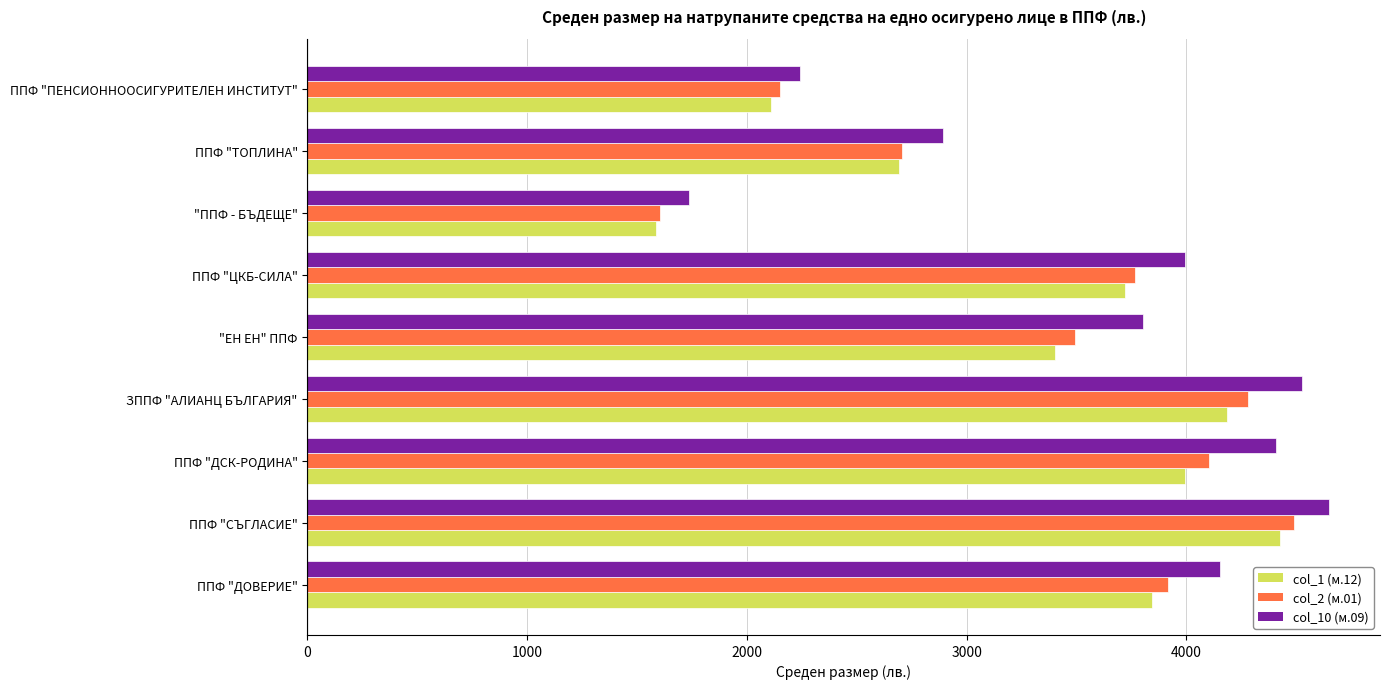

Which series has the largest total across all categories?

col_10 (м.09)